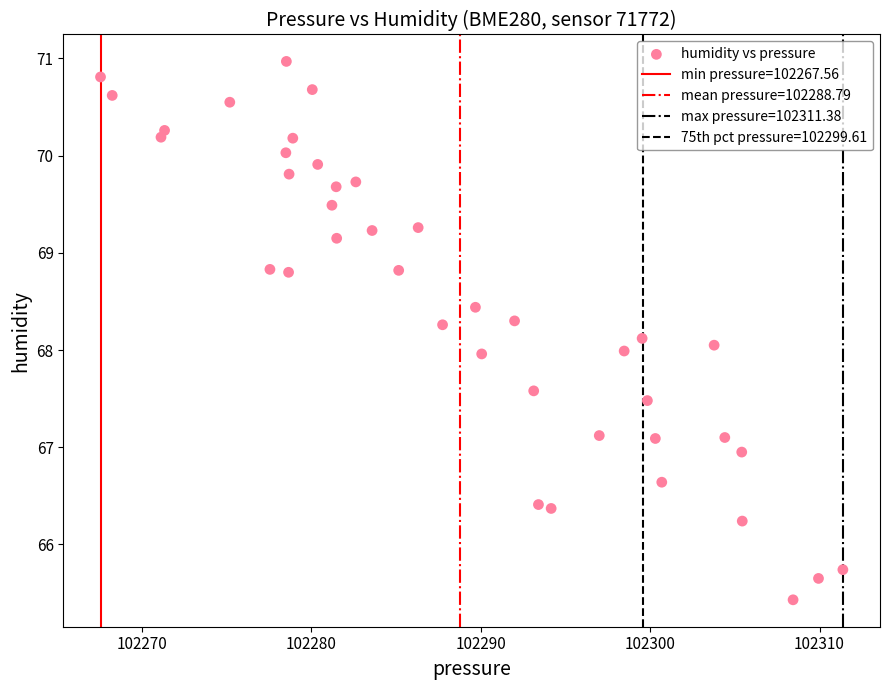

What is the range of X values (max minus min)?

43.8